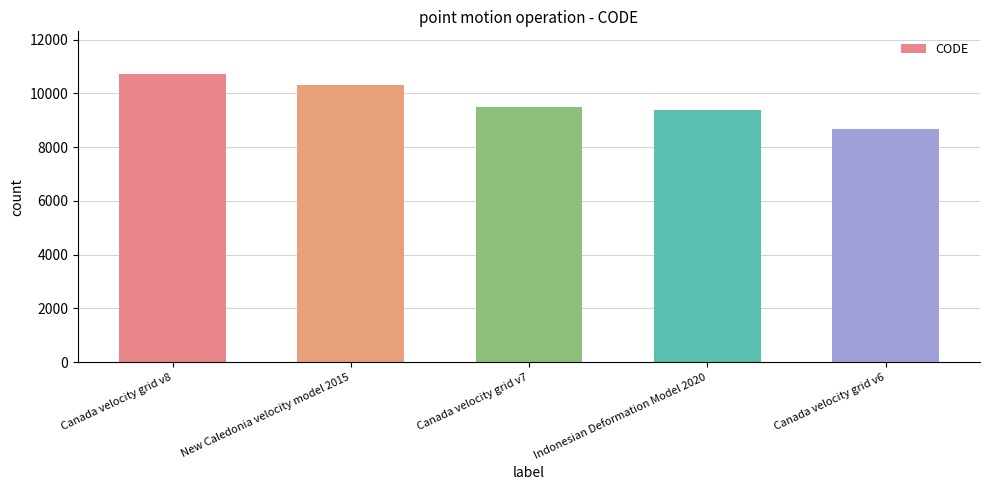

True or false: the data shows 2534 at Canada velocity grid v7.

False